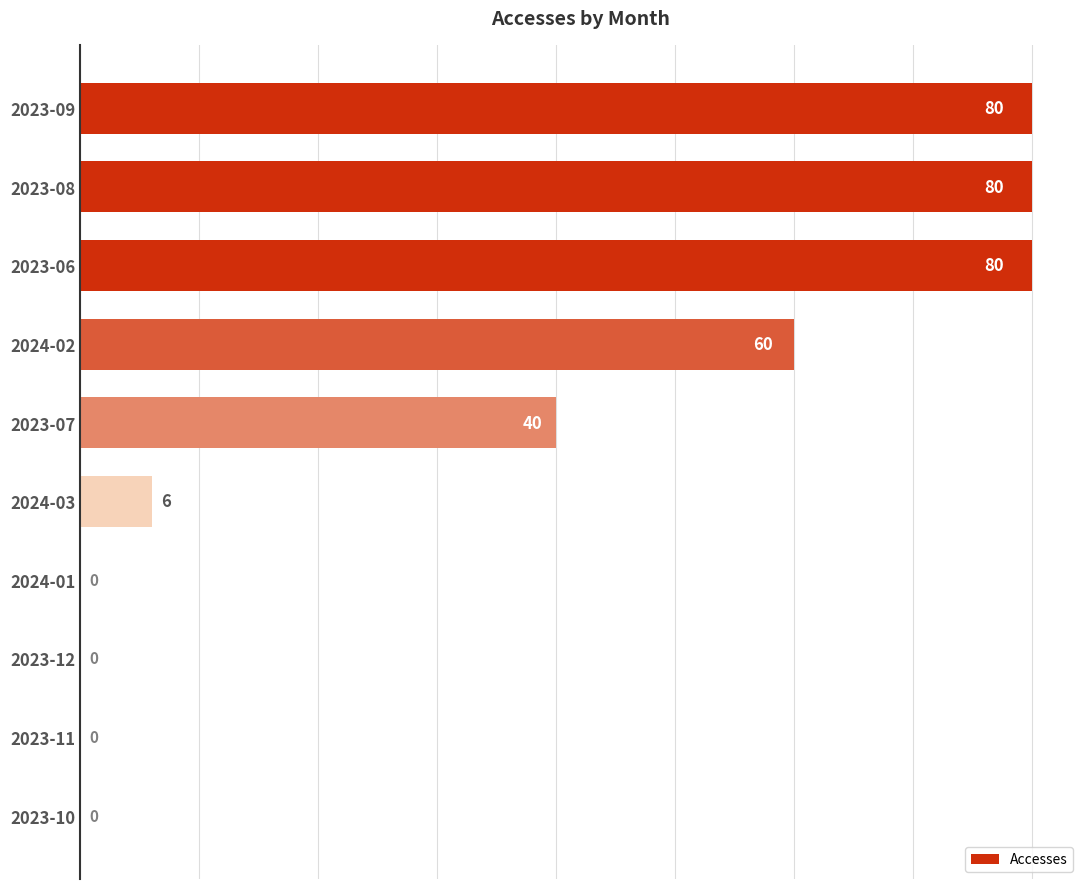

Does the chart contain stacked bars?

No